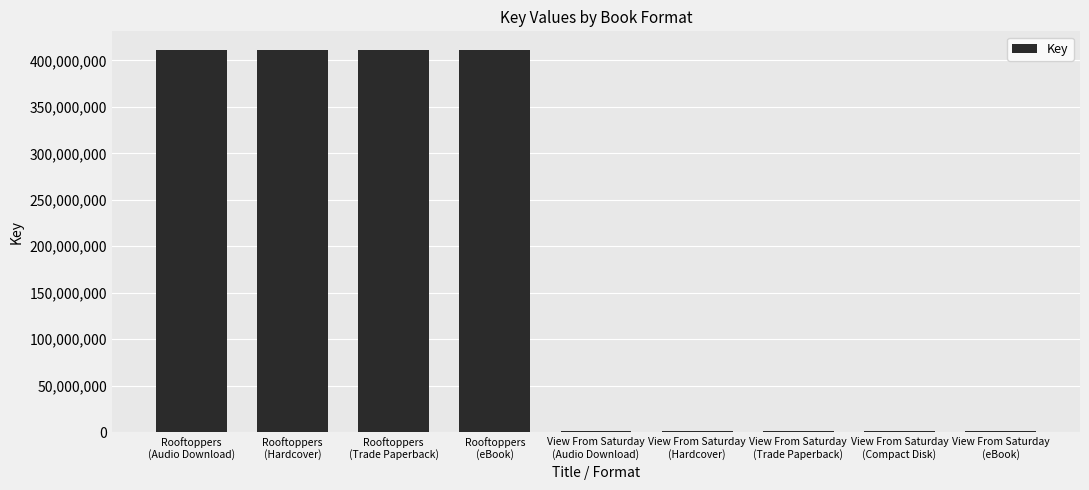

Reading left to right, transcribe all the data shown in this chart.

Rooftoppers
(Audio Download)=410789826	Rooftoppers
(Hardcover)=410789826	Rooftoppers
(Trade Paperback)=410789826	Rooftoppers
(eBook)=410789826	View From Saturday
(Audio Download)=1055395	View From Saturday
(Hardcover)=1055395	View From Saturday
(Trade Paperback)=1055395	View From Saturday
(Compact Disk)=1055395	View From Saturday
(eBook)=1055395